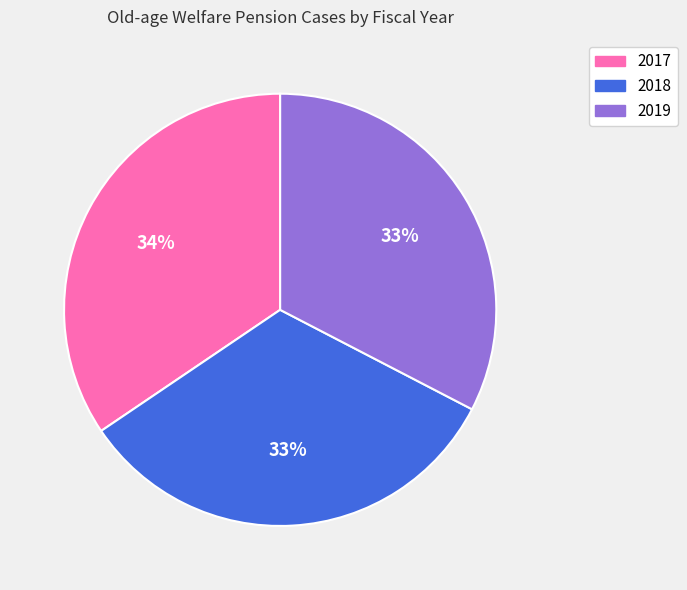

To the nearest percent, what is the average slice percentage?

33%